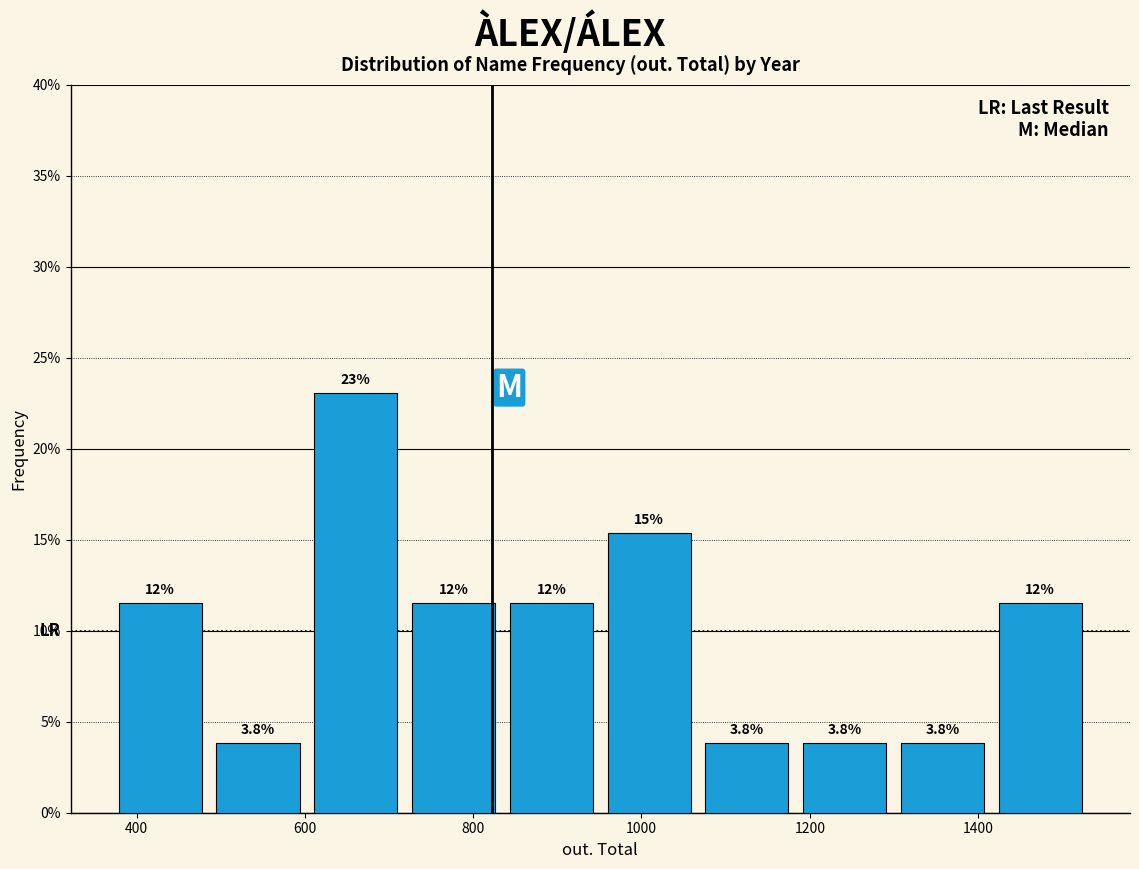

Over which range of the x-axis is the bar tallest?

600 to 720